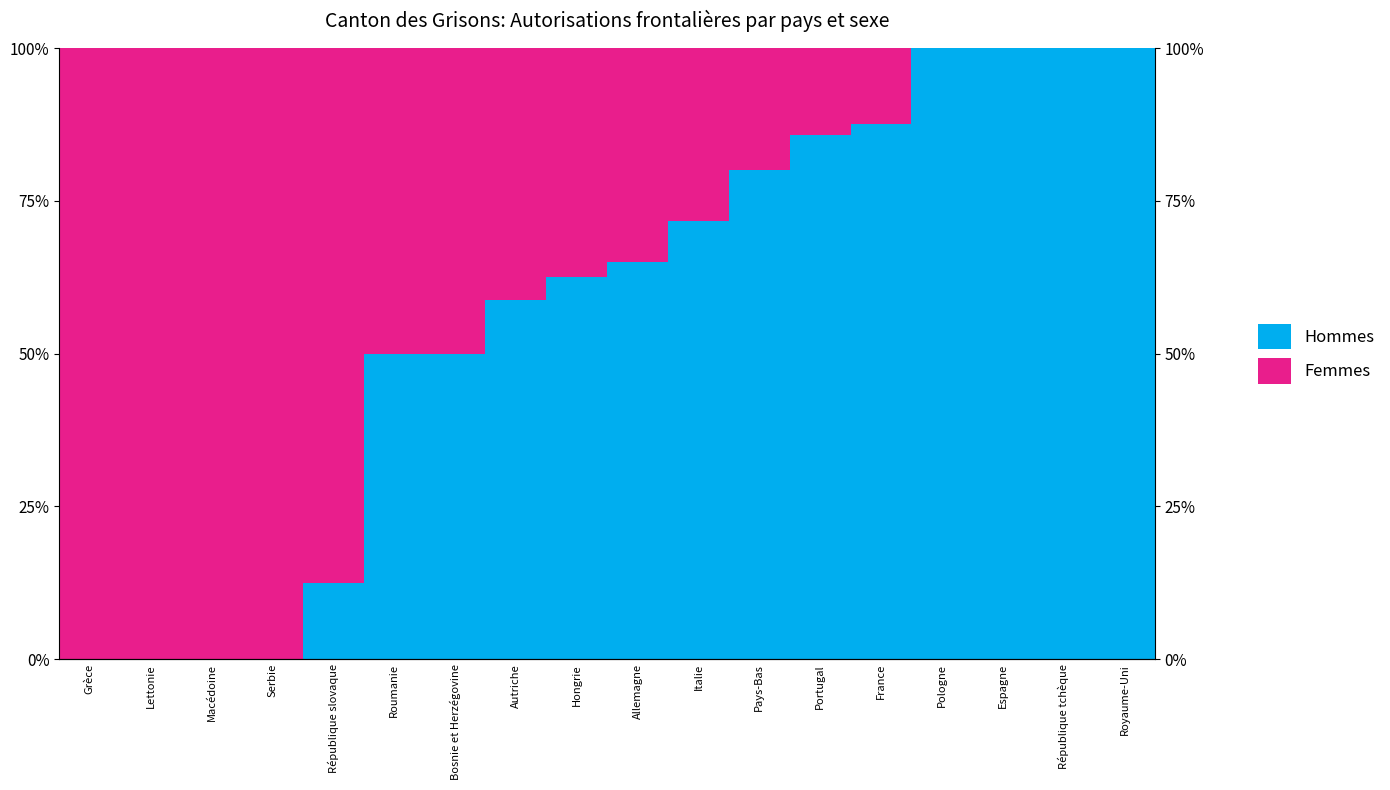

The value of Hommes at Macédoine is -38.0. True or false?

False